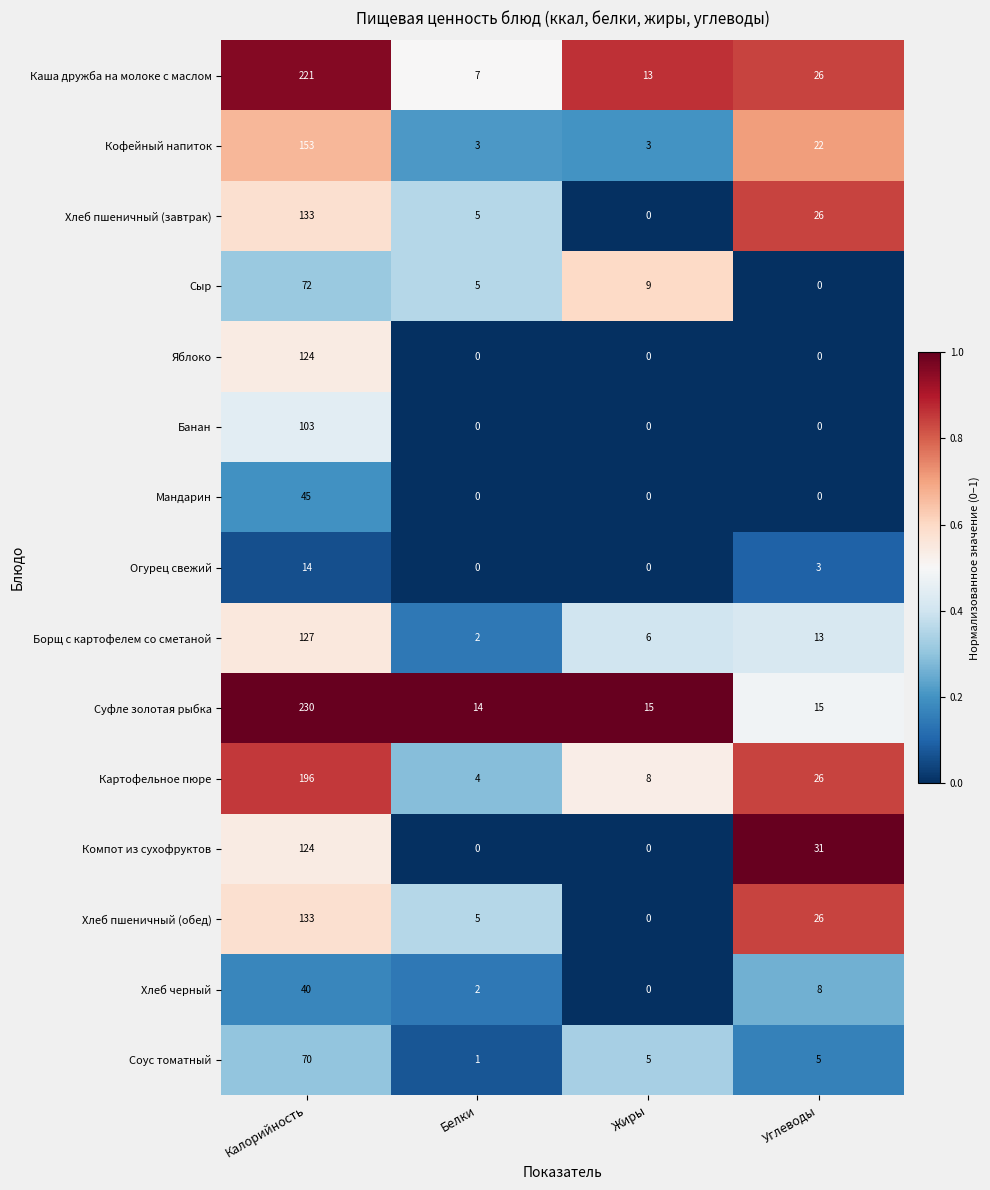

List the labels in order of Картофельное пюре value, smallest first.

Белки, Жиры, Углеводы, Калорийность